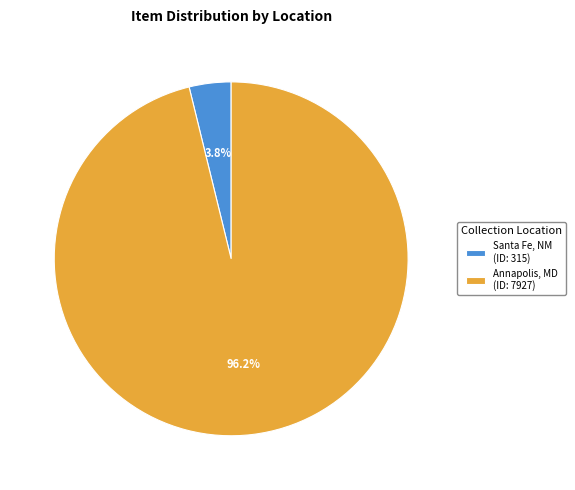

Is there any slice that represents more than half of the pie?

Yes